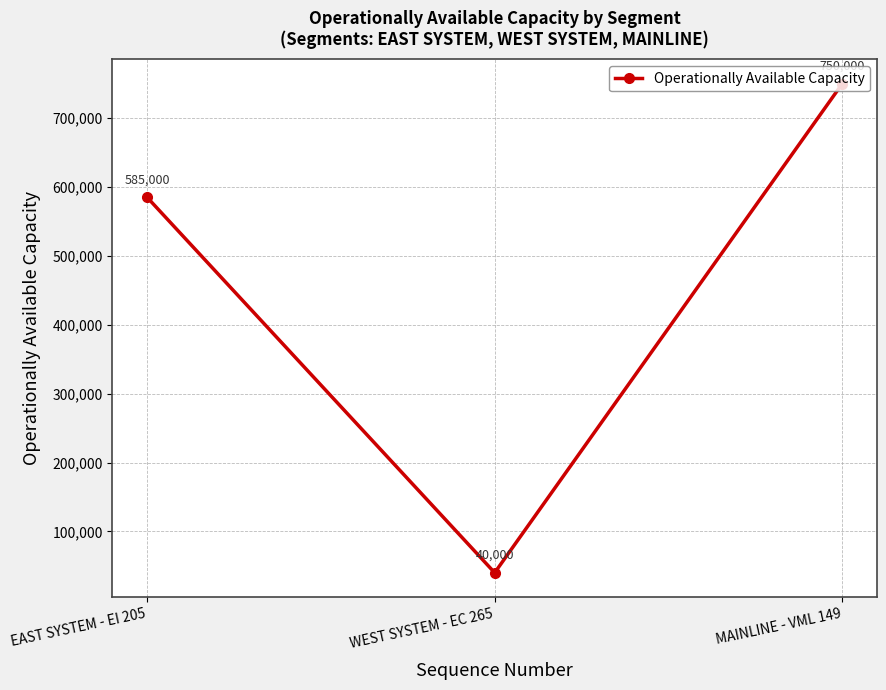

Reading right to left, extract all data points from this chart.

750000	40000	585000